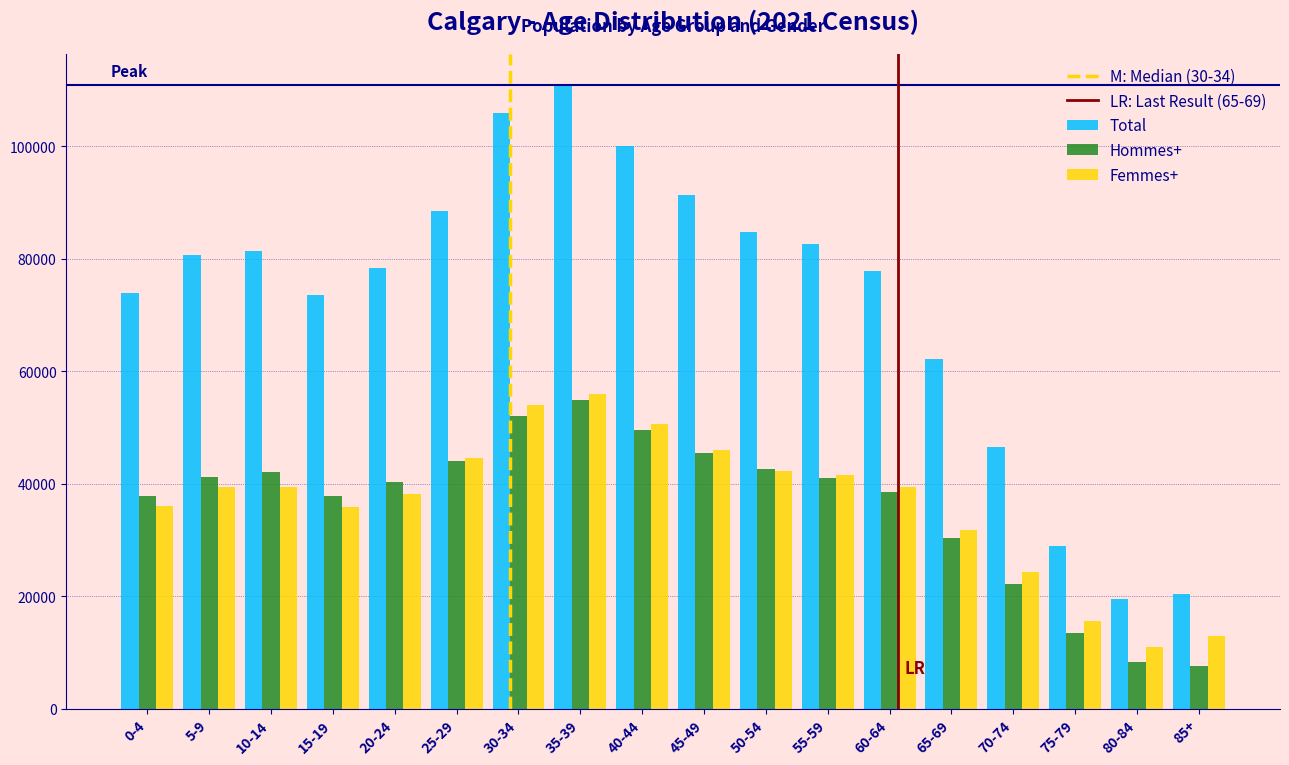

What is the minimum value for Total?

19405